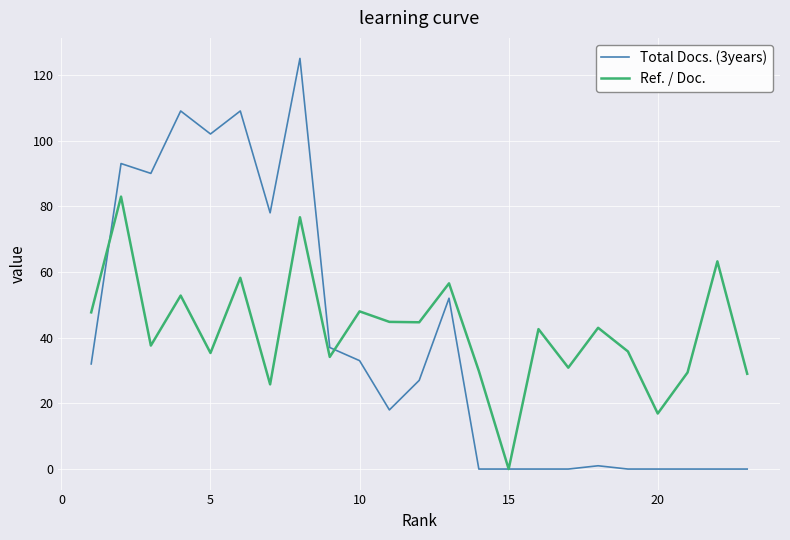

Which series has the widest spread of values?

Total Docs. (3years)